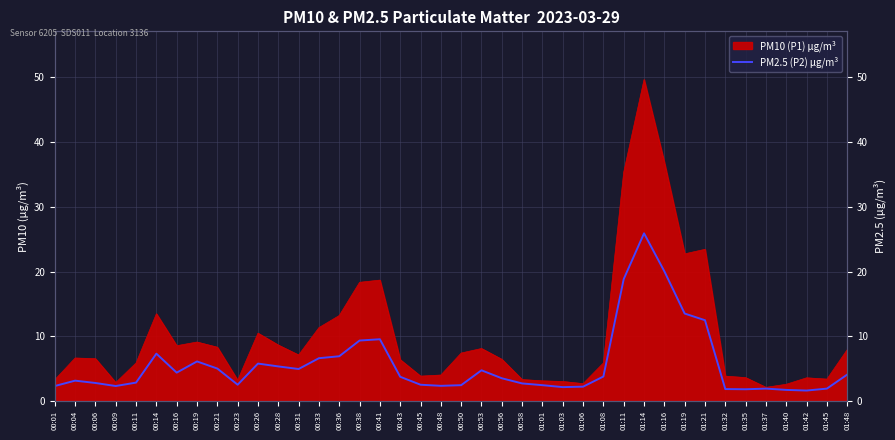

At which label does the data first exceed 3?

00:04